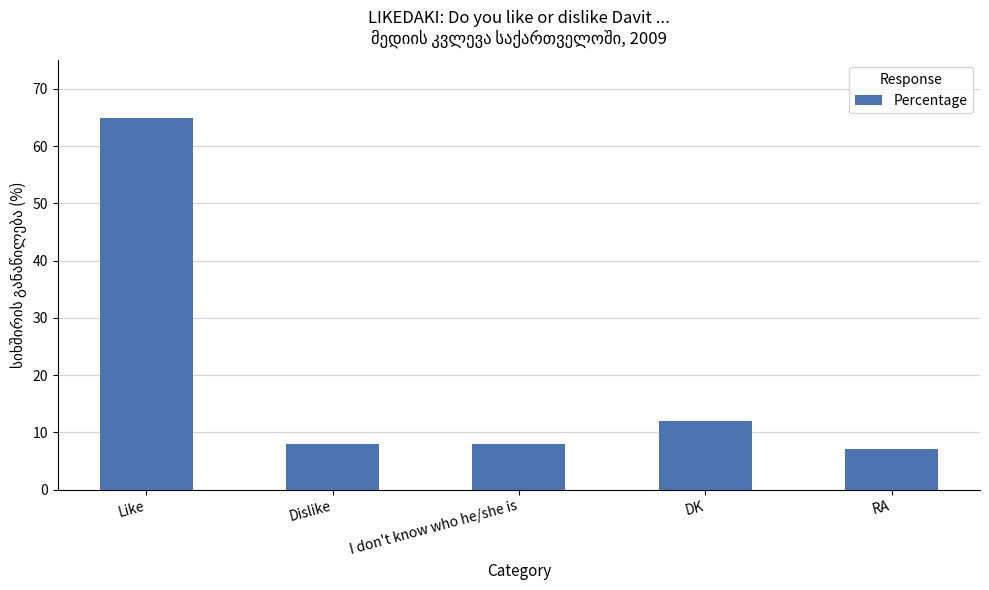

What is the label of the 1st bar from the left?

Like